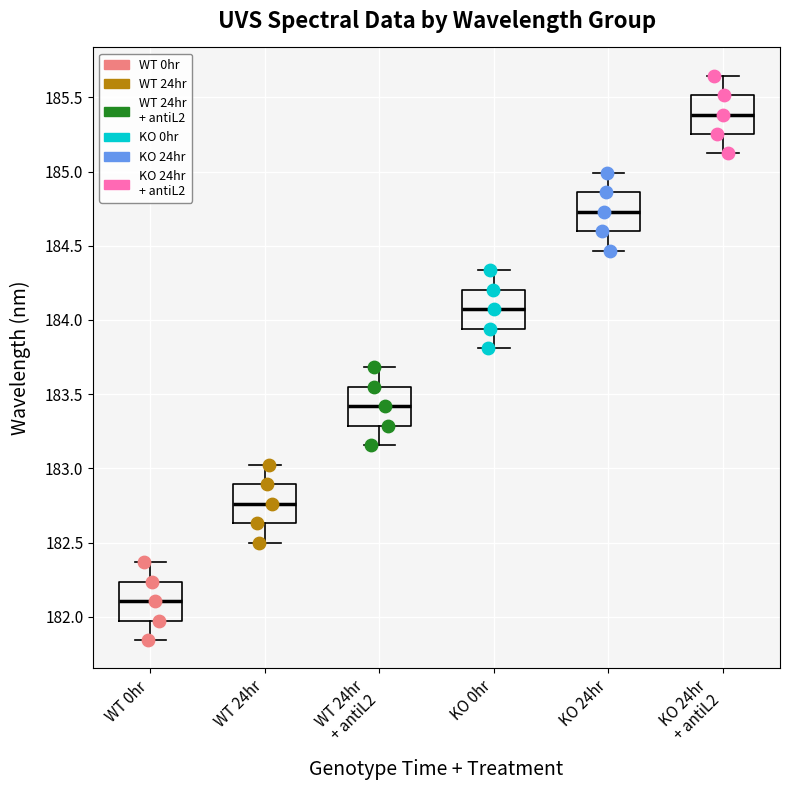

Reading left to right, read every box against the y-axis: the position of its median line, the range the box covers, and the ends of its whiskers. The values are not printed on the chart, so give them approximately, as read against the axis.

WT 0hr: median 182.10, box 181.95 to 182.25, whiskers 181.85 to 182.35
WT 24hr: median 182.75, box 182.65 to 182.90, whiskers 182.50 to 183.00
WT 24hr + antiL2: median 183.40, box 183.30 to 183.55, whiskers 183.15 to 183.70
KO 0hr: median 184.05, box 183.95 to 184.20, whiskers 183.80 to 184.35
KO 24hr: median 184.75, box 184.60 to 184.85, whiskers 184.45 to 185.00
KO 24hr + antiL2: median 185.40, box 185.25 to 185.50, whiskers 185.10 to 185.65